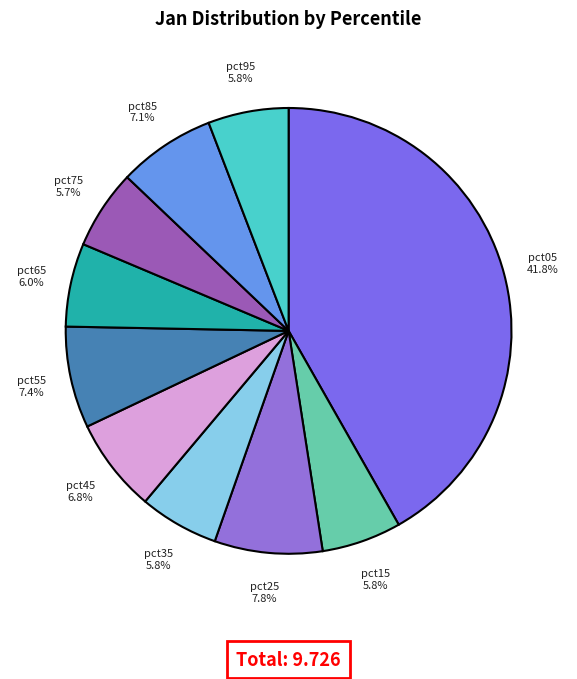

Is there any slice that represents more than half of the pie?

No